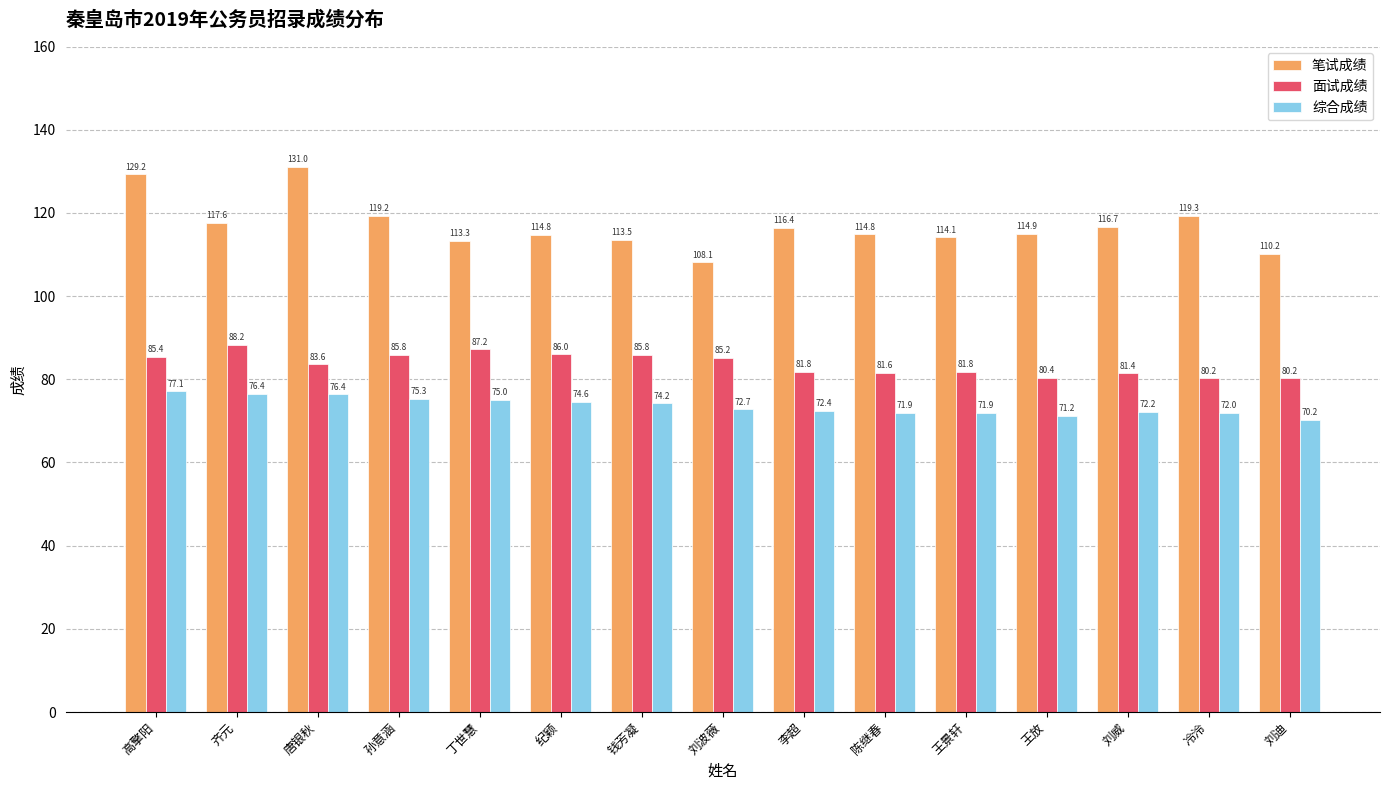

Which series has the largest range (max minus min)?

笔试成绩